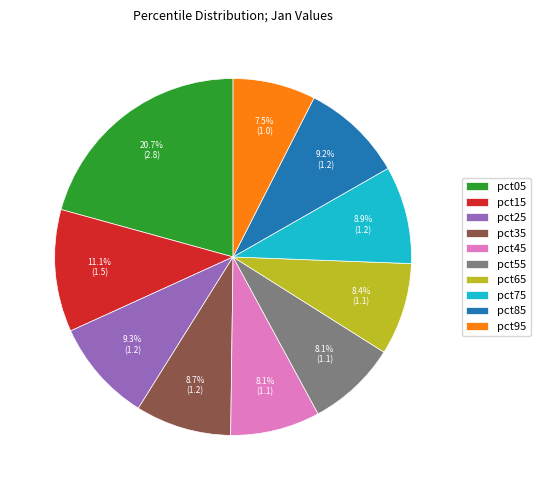

What portion of the pie excludes pct75?

91.1%